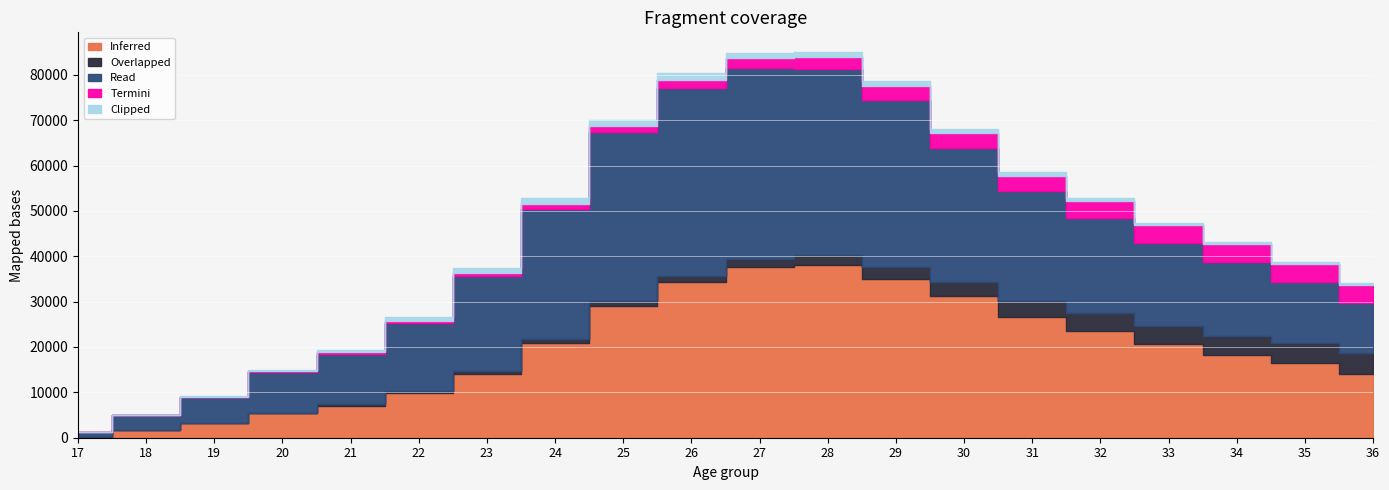

At 31, list the series in order from smallest to largest.

Clipped, Termini, Overlapped, Read, Inferred